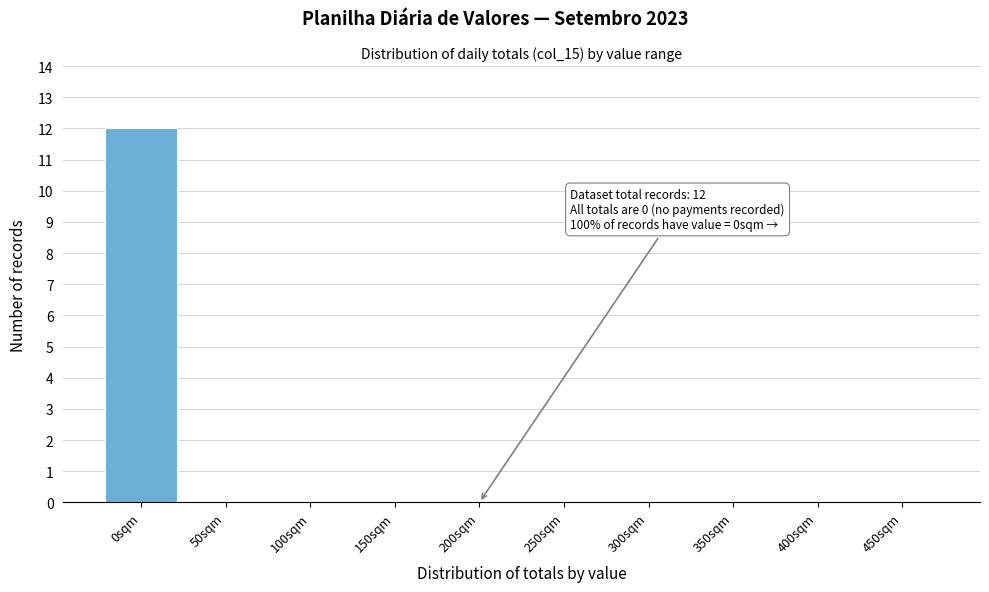

Reading left to right, transcribe all the data shown in this chart.

0sqm=12	50sqm=0	100sqm=0	150sqm=0	200sqm=0	250sqm=0	300sqm=0	350sqm=0	400sqm=0	450sqm=0